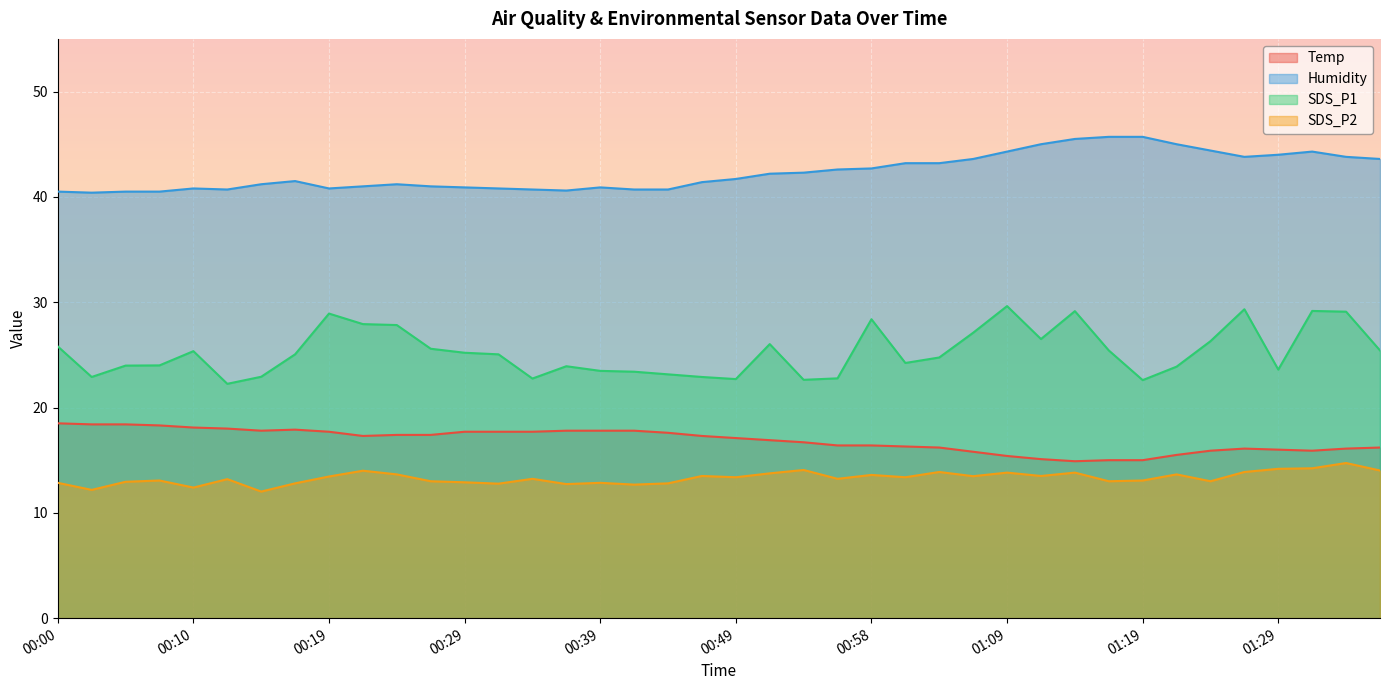

What is the total value across all series at 00:10?

96.7